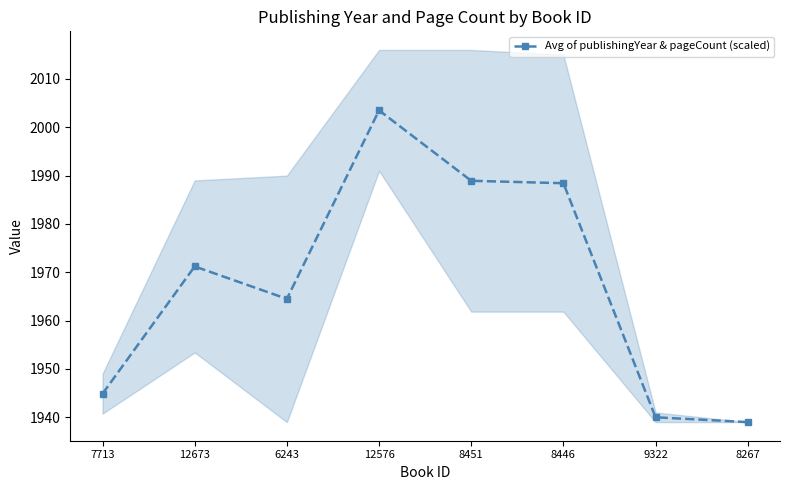

The chart shows a value of 1944.9 at 7713. True or false?

True